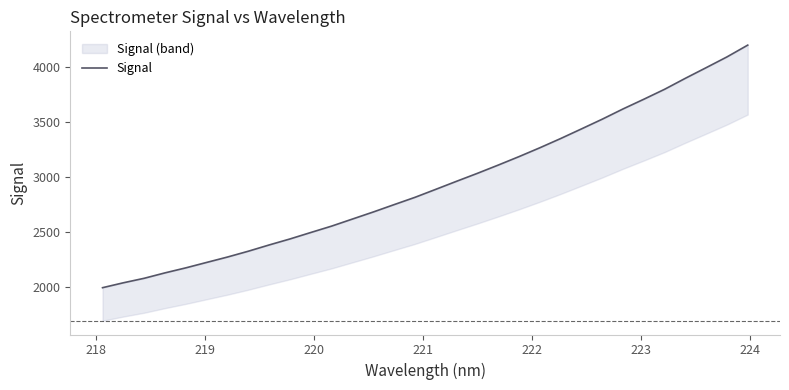

The value at 30 is 6404.3. True or false?

False